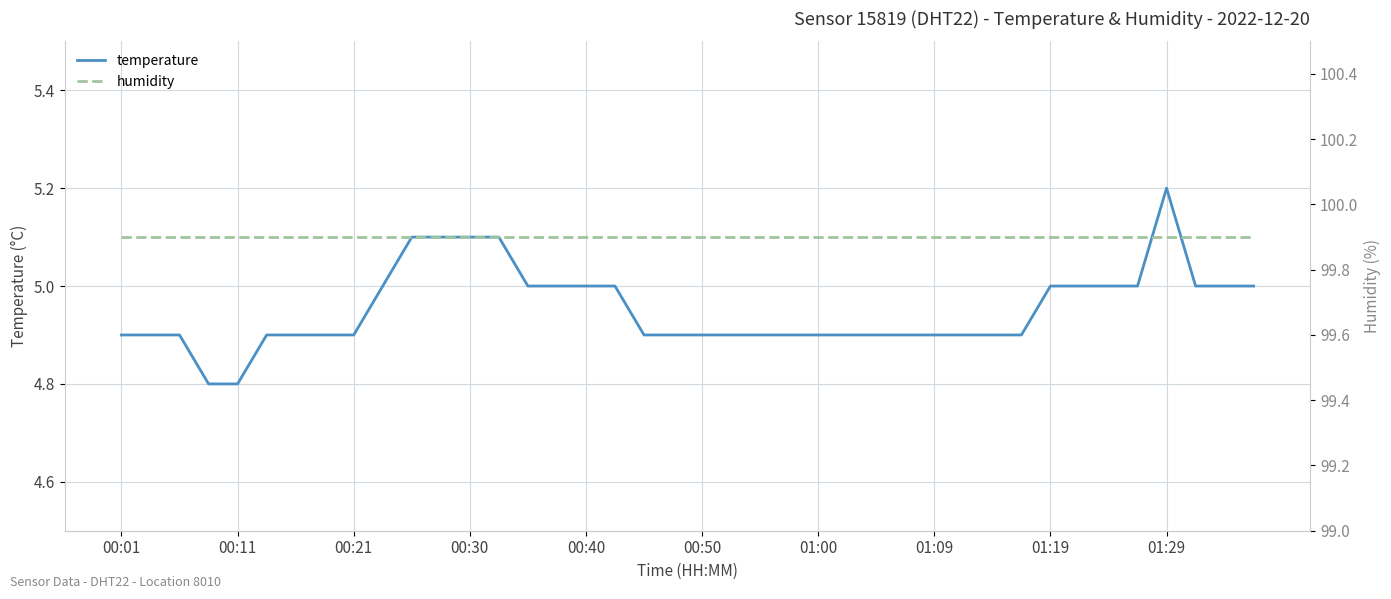

Reading right to left, what are all the values shown in this chart?

temperature: 5.0	5.0	5.0	5.2	5.0	5.0	5.0	5.0	4.9	4.9	4.9	4.9	4.9	4.9	4.9	4.9	4.9	4.9	4.9	4.9	4.9	4.9	5.0	5.0	5.0	5.0	5.1	5.1	5.1	5.1	5.0	4.9	4.9	4.9	4.9	4.8	4.8	4.9	4.9	4.9
humidity: 99.9	99.9	99.9	99.9	99.9	99.9	99.9	99.9	99.9	99.9	99.9	99.9	99.9	99.9	99.9	99.9	99.9	99.9	99.9	99.9	99.9	99.9	99.9	99.9	99.9	99.9	99.9	99.9	99.9	99.9	99.9	99.9	99.9	99.9	99.9	99.9	99.9	99.9	99.9	99.9